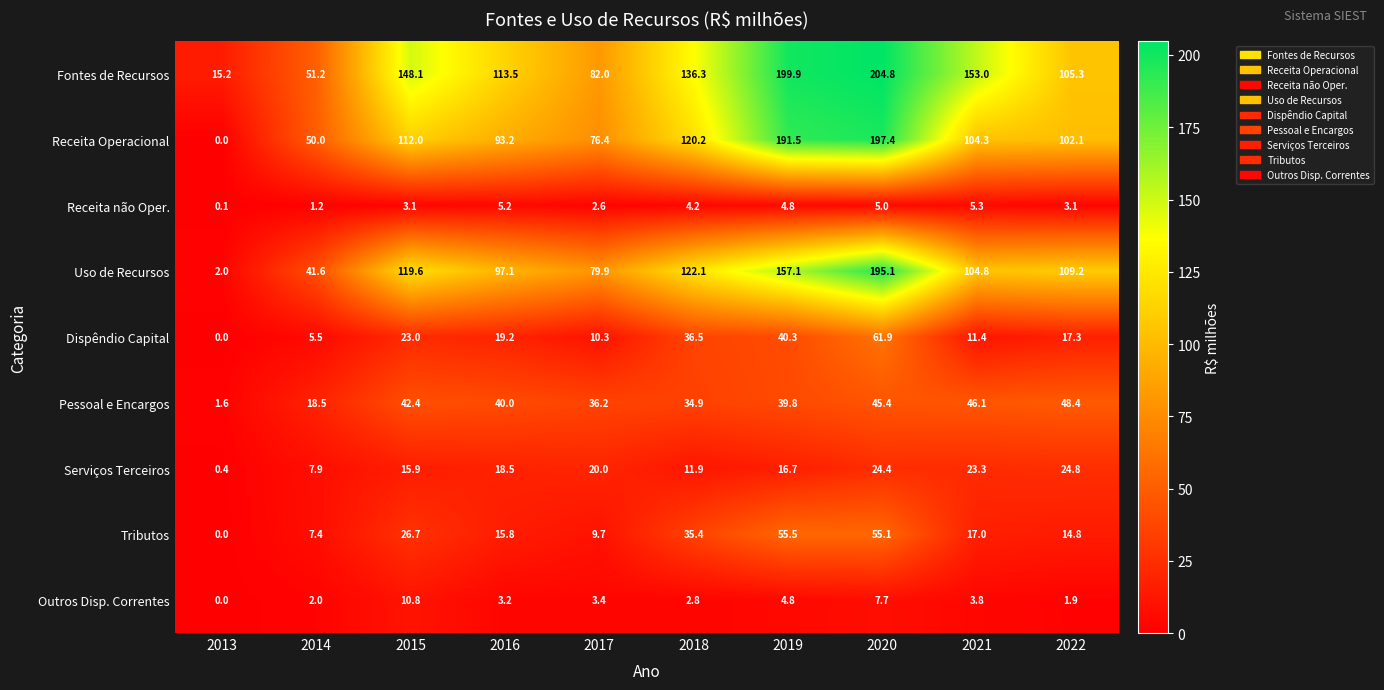

Which series has the widest spread of values?

Receita Operacional